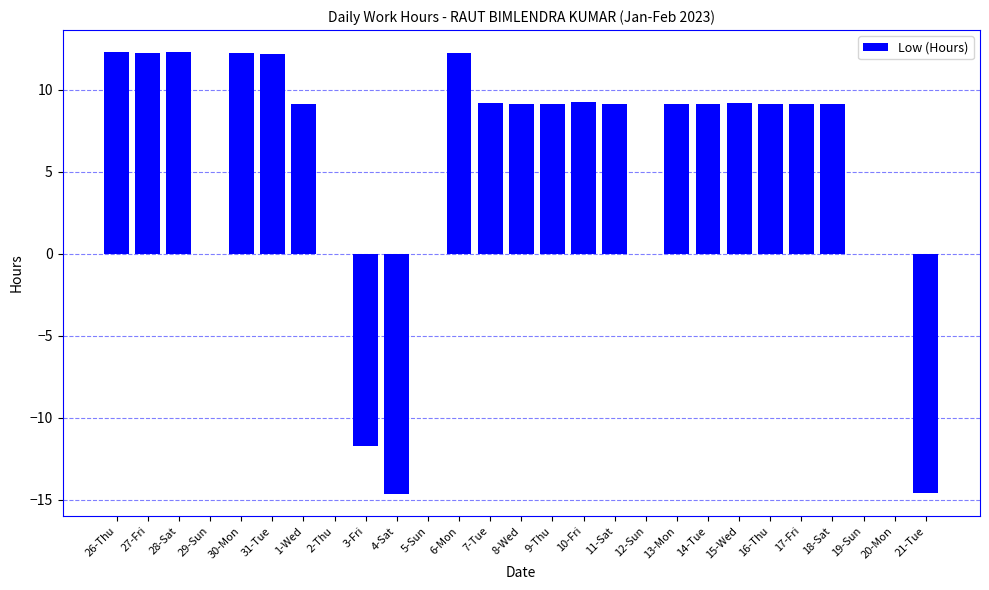

Between 6-Mon and 10-Fri, which is larger?

6-Mon